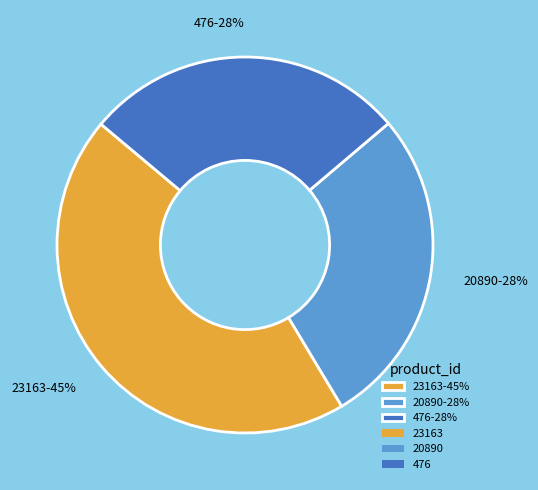

Which has a higher value, 23163 or 20890?

23163